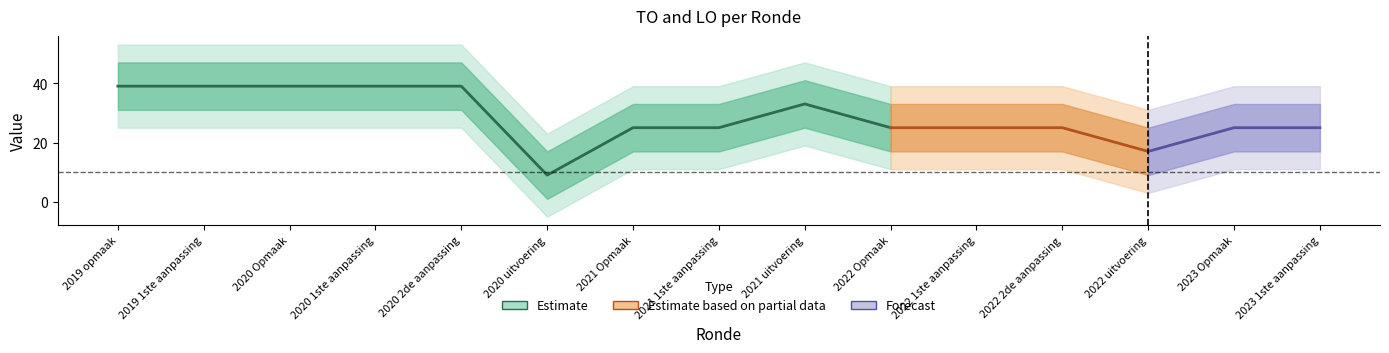

Is the value of LO at 2020 1ste aanpassing greater than the value of TO at 2021 1ste aanpassing?

No